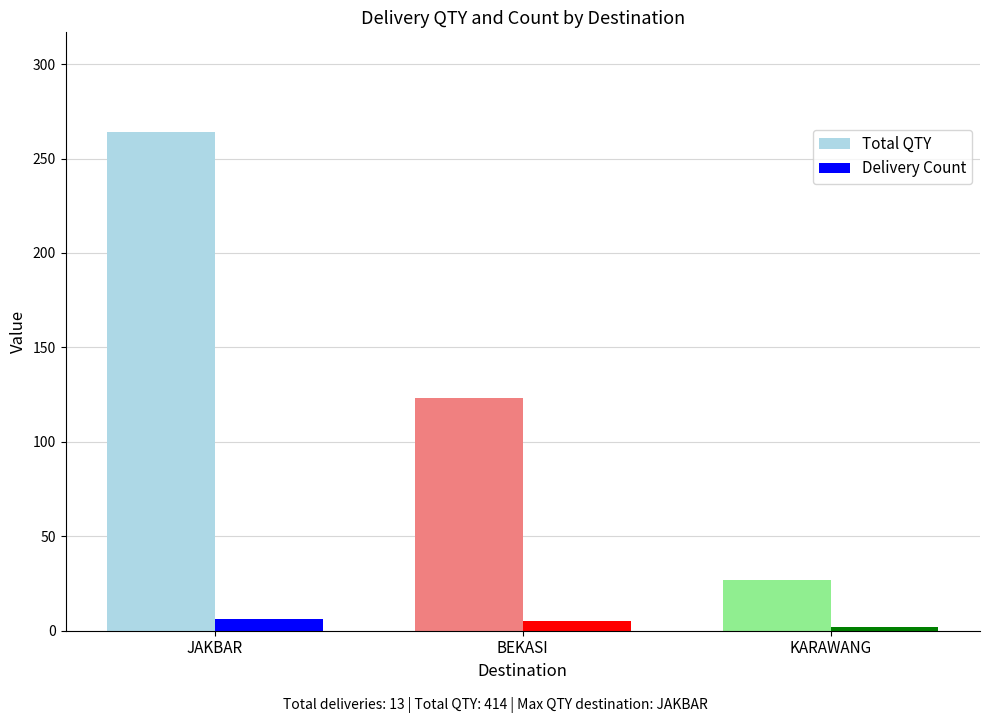

What is the sum of all Delivery Count values?

13